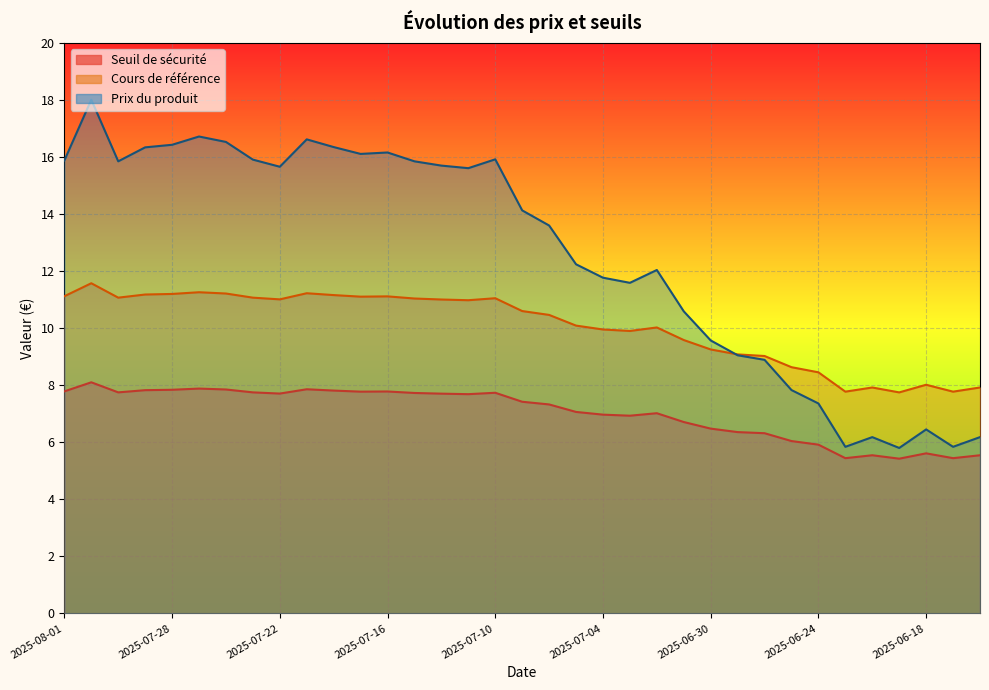

What is the label of the 6th point from the right?

2025-06-23